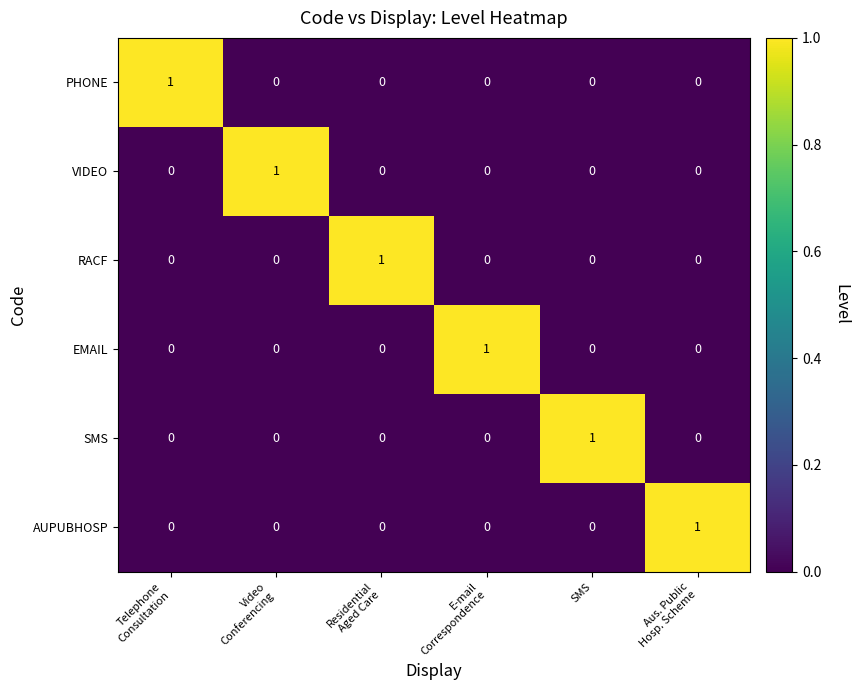

At how many categories does at least one series exceed 0?

6